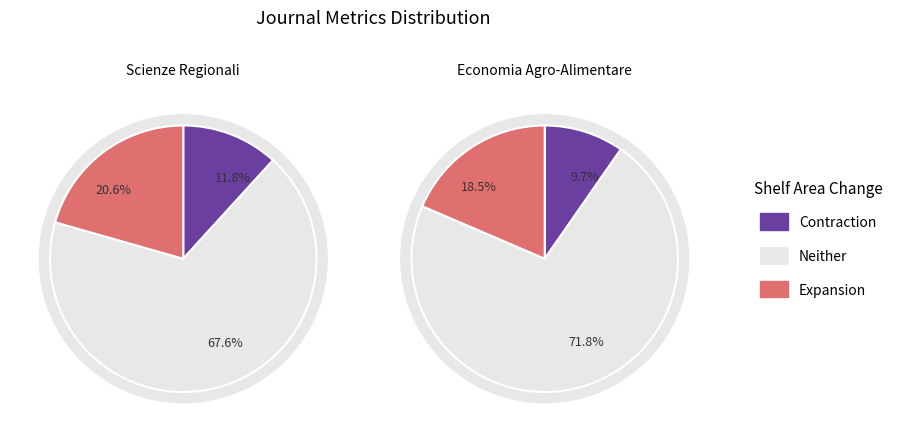

Between Scienze Regionali and Economia Agro-Alimentare, which is larger?

Scienze Regionali